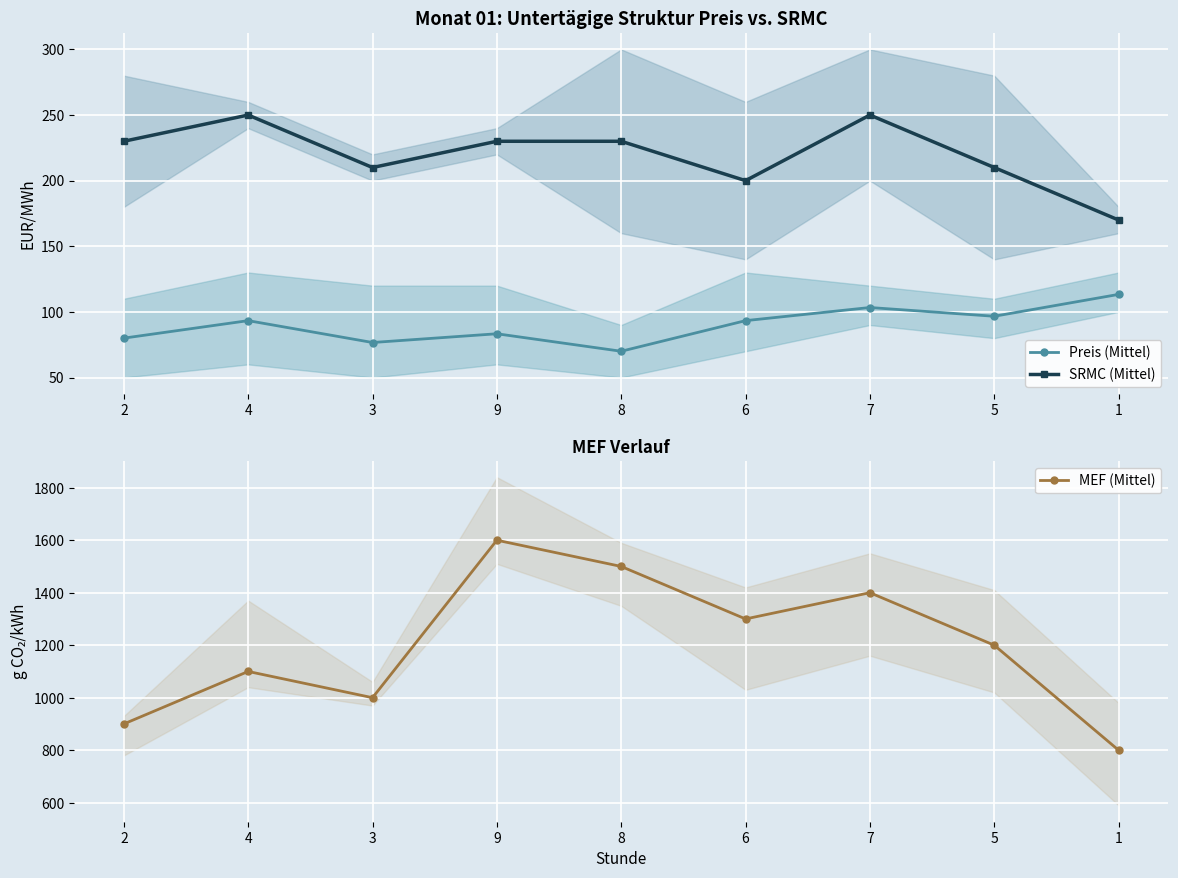

Where is the first local minimum for SRMC (Mittel)?

3